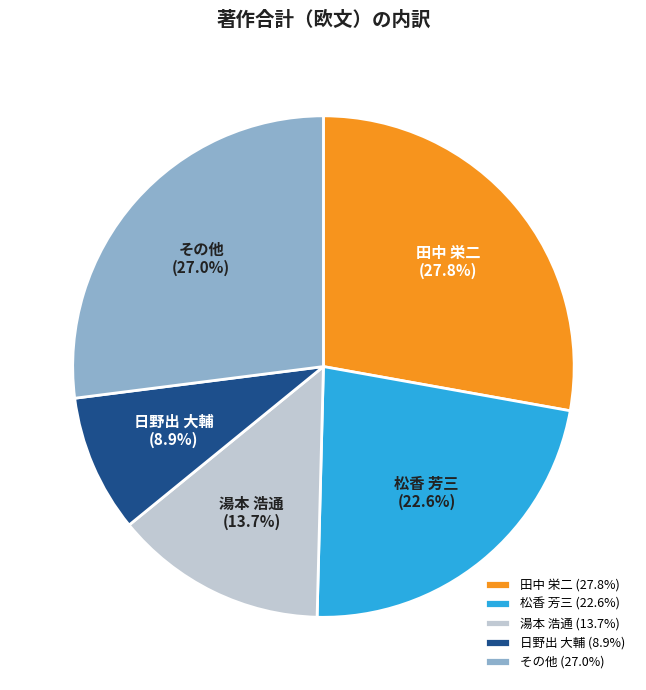

Do 湯本 浩通 and 松香 芳三 together represent more than half of the pie?

No